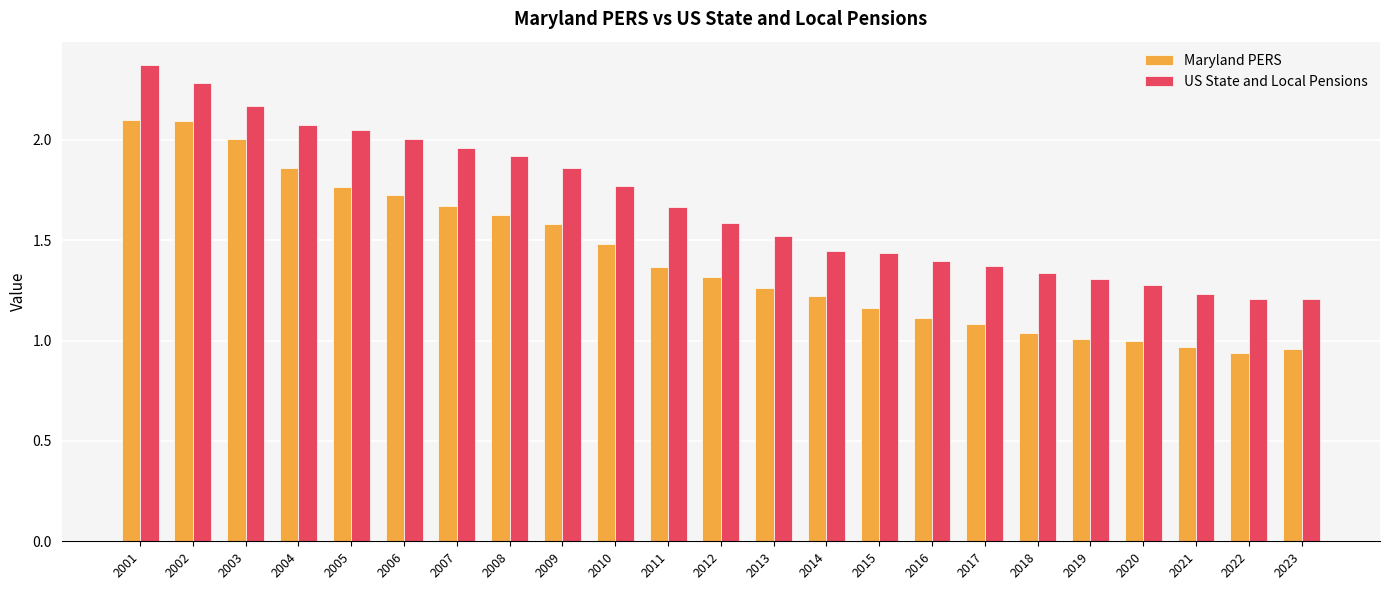

Rank the series by their maximum value, from highest to lowest.

US State and Local Pensions, Maryland PERS